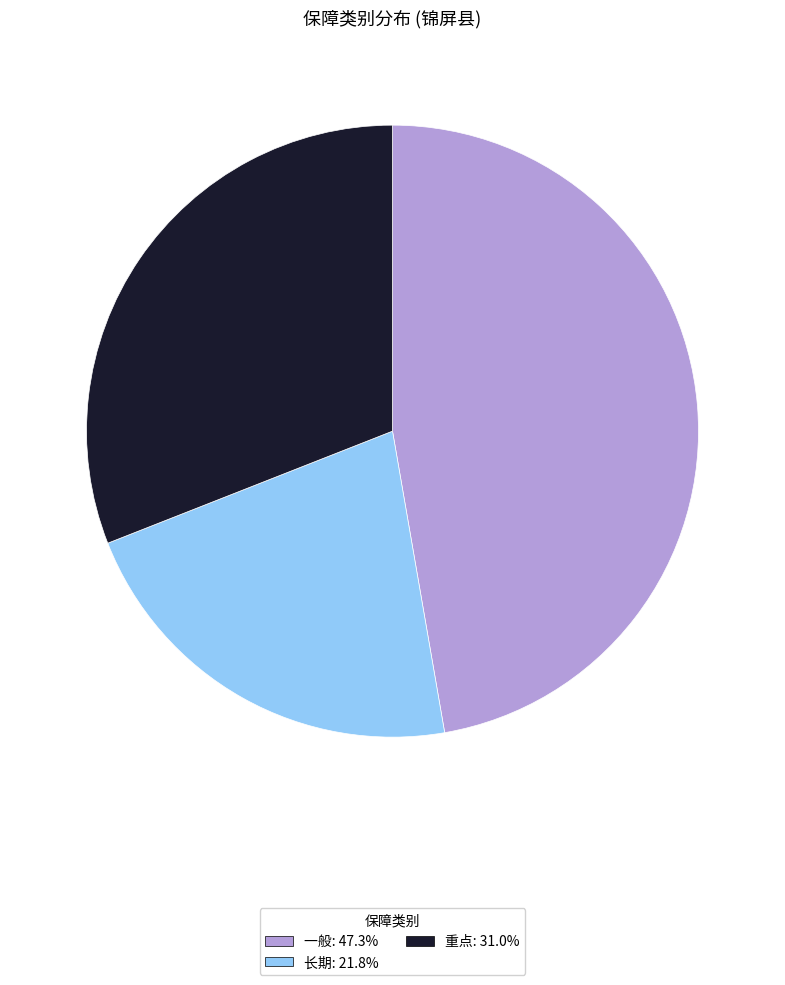

Is there a majority slice in this chart?

No